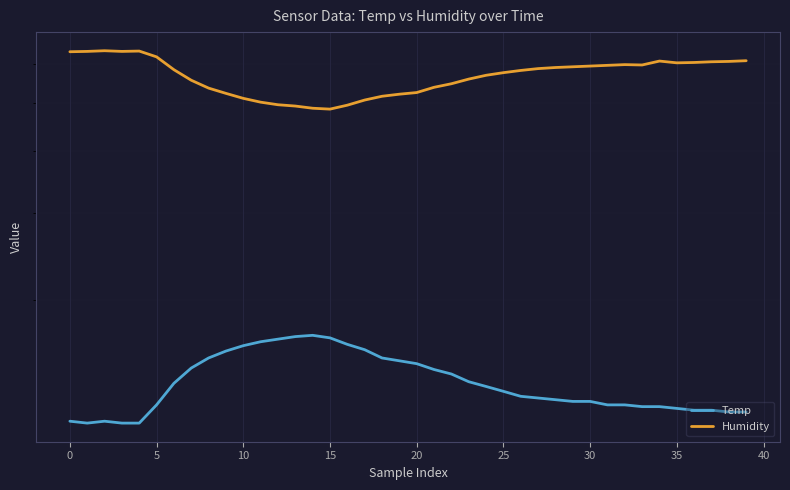

What is the sum of all Temp values?

546.8